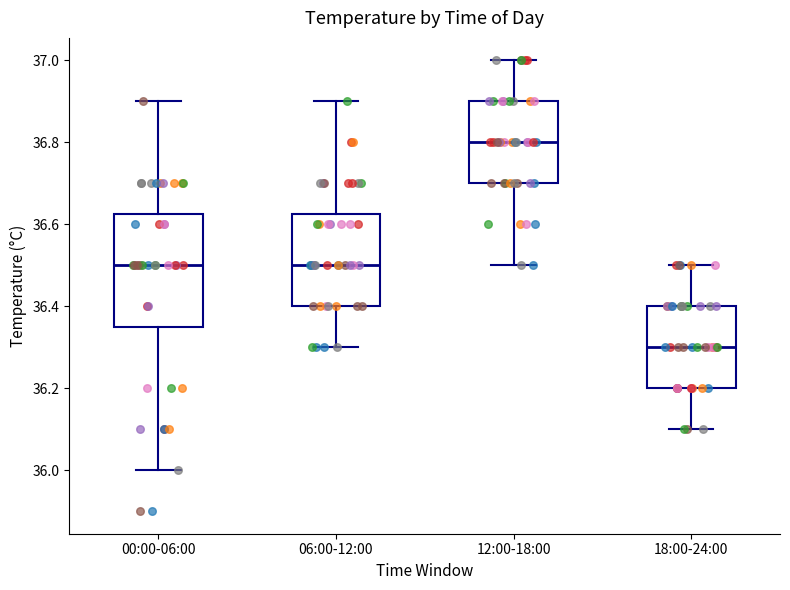

Where does the upper whisker of the box for 06:00-12:00 end on the y-axis? The values are not printed on the chart, so give them approximately, as read against the axis.

36.90